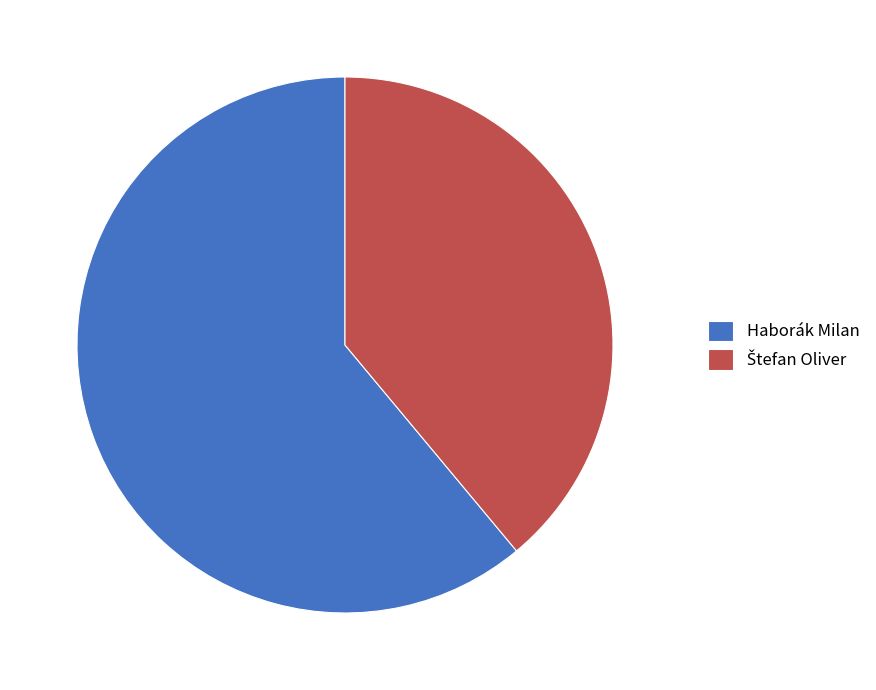

Which category has the biggest portion of the pie?

Haborák Milan